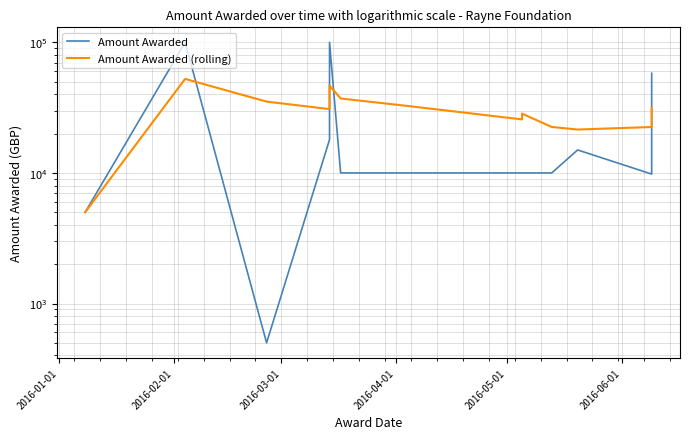

Which label corresponds to the smallest value in the chart?

2016-03-01